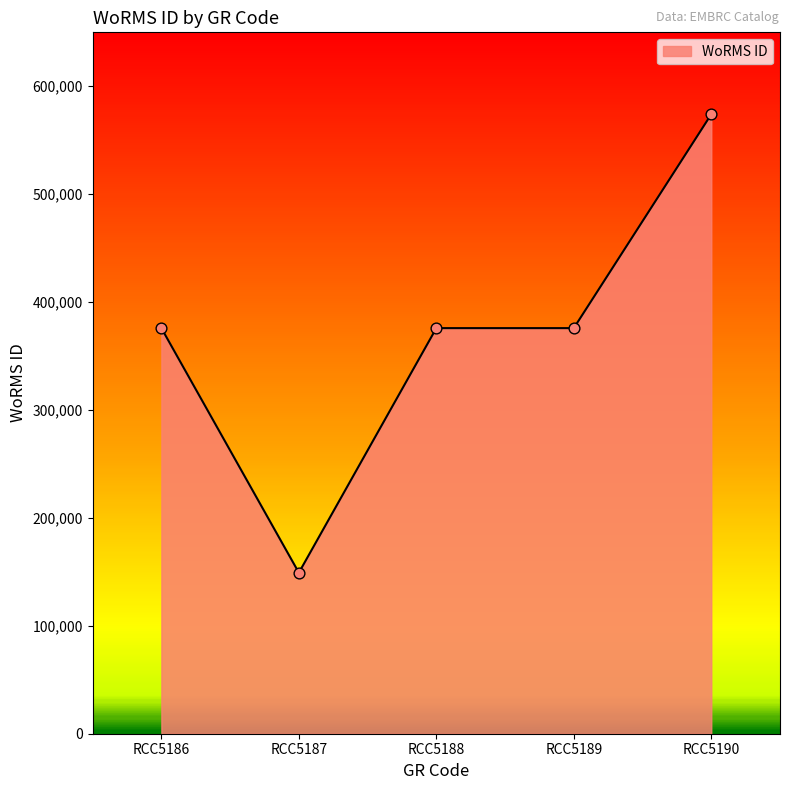

Between RCC5189 and RCC5190, which is larger?

RCC5190